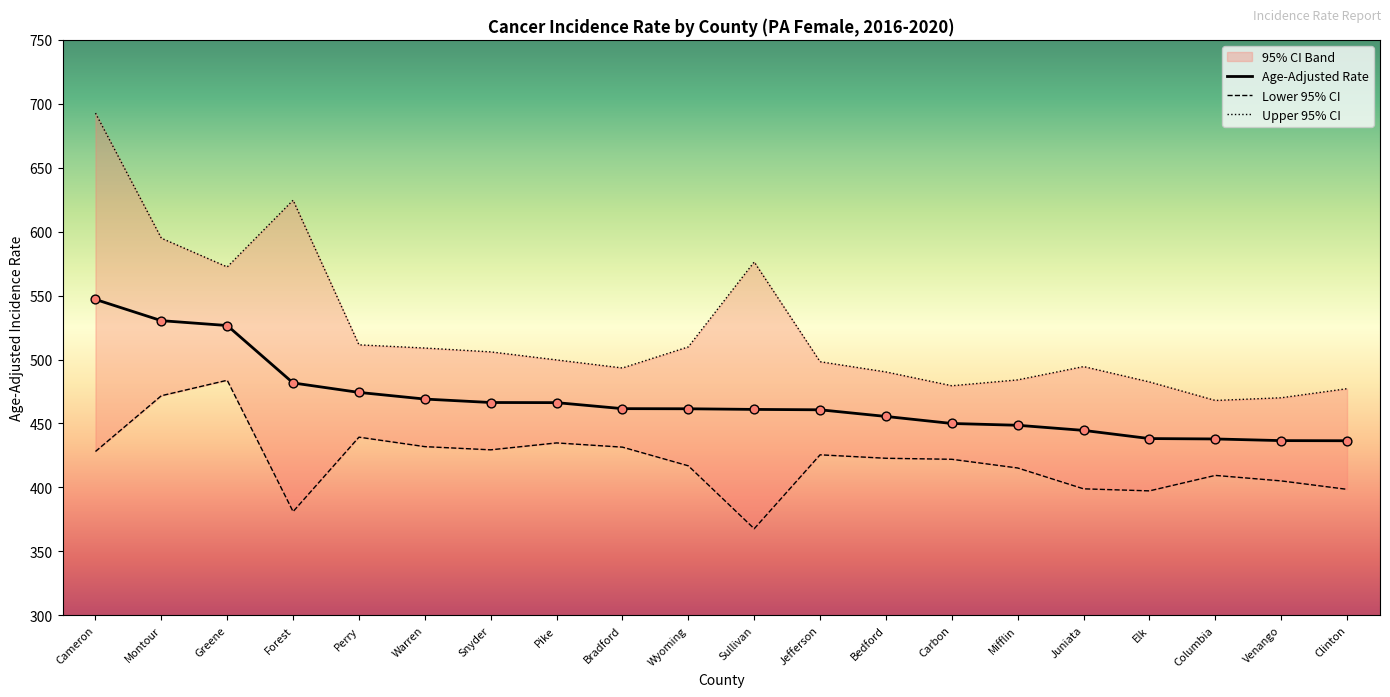

Which series contains the lowest Y value?

Lower 95% CI